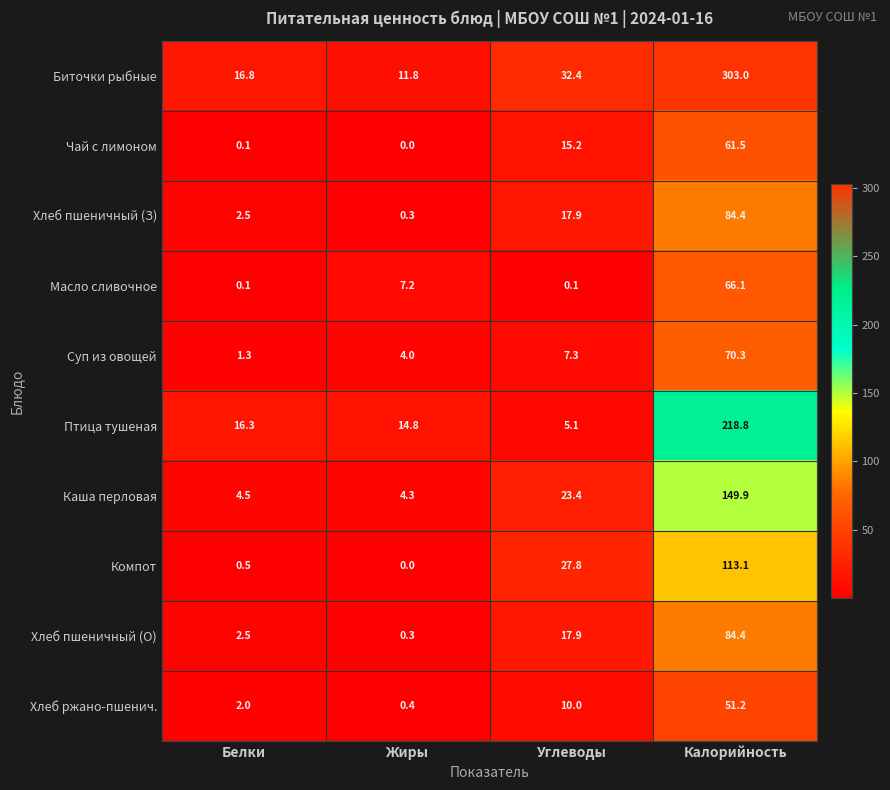

Between Белки and Жиры, which series saw the biggest shift?

Масло сливочное